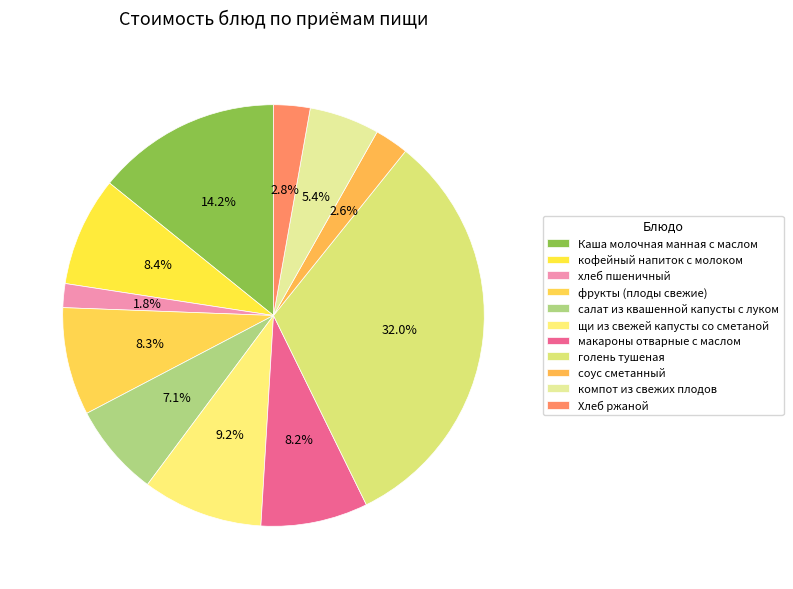

Approximately how many times larger is the value at хлеб пшеничный compared to салат из квашенной капусты с луком?

0.3